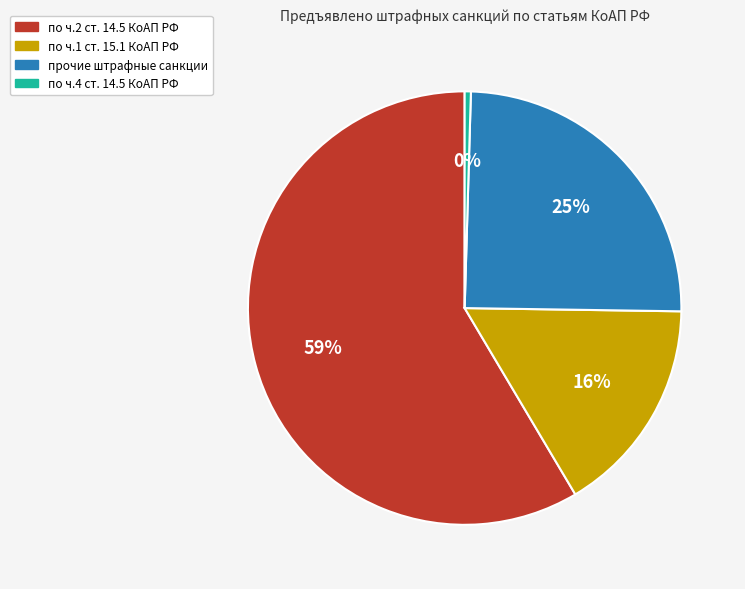

Is the sum of по ч.4 ст. 14.5 КоАП РФ and по ч.2 ст. 14.5 КоАП РФ greater than half?

Yes